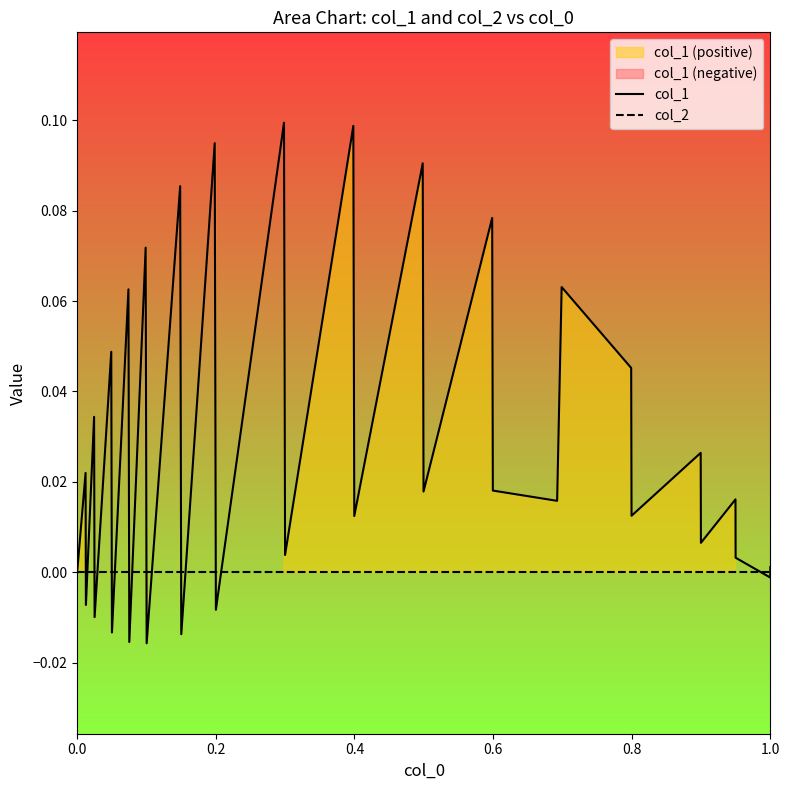

True or false: col_2 has a value of 0.0 at 0.2.

True